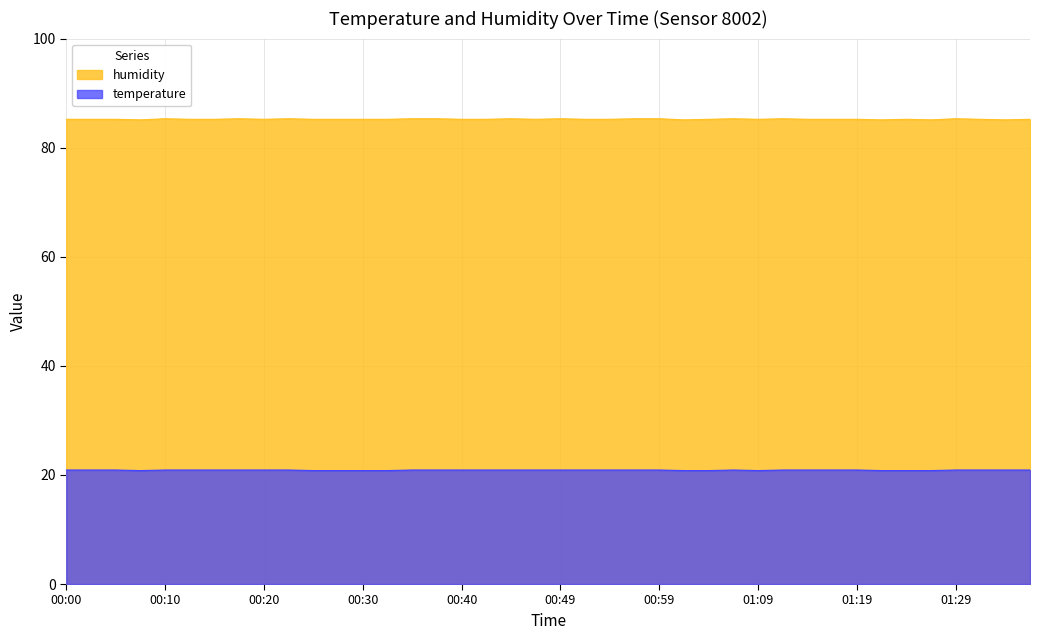

True or false: temperature has a value of 9.6 at 00:30.

False